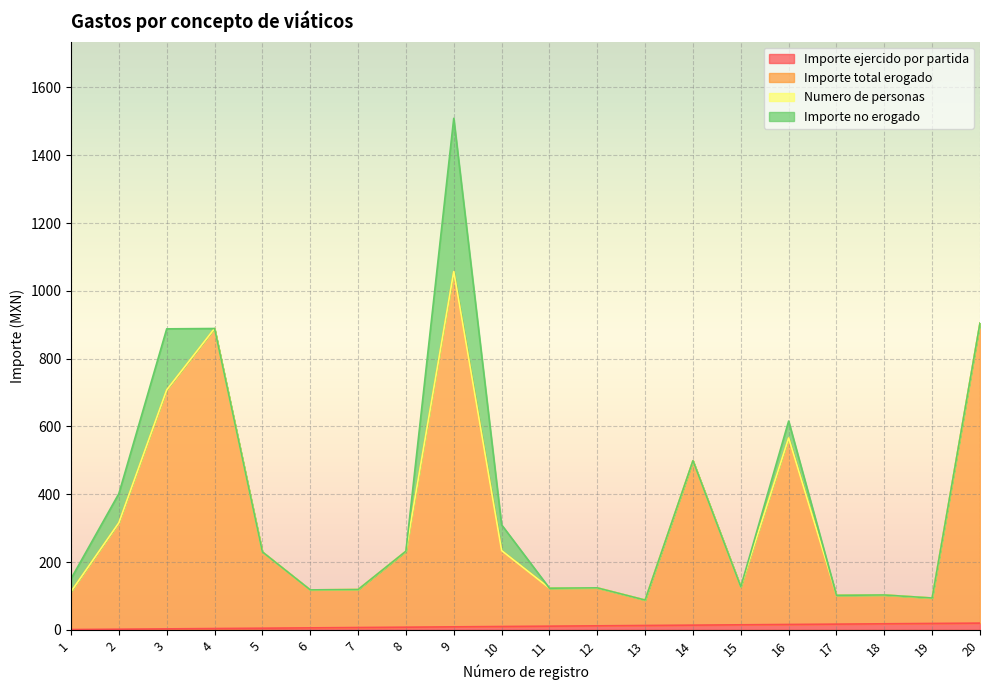

What is the difference between the maximum and second lowest values in the Importe ejercido por partida series?

18